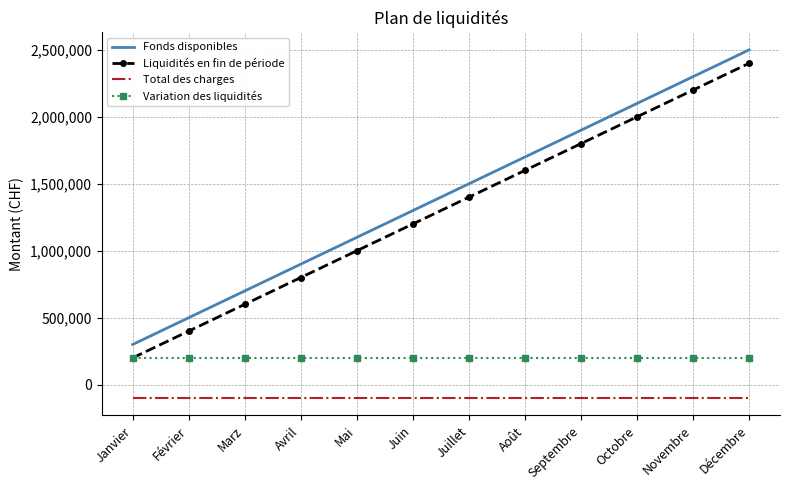

True or false: Liquidités en fin de période has a value of 3976758 at Décembre.

False